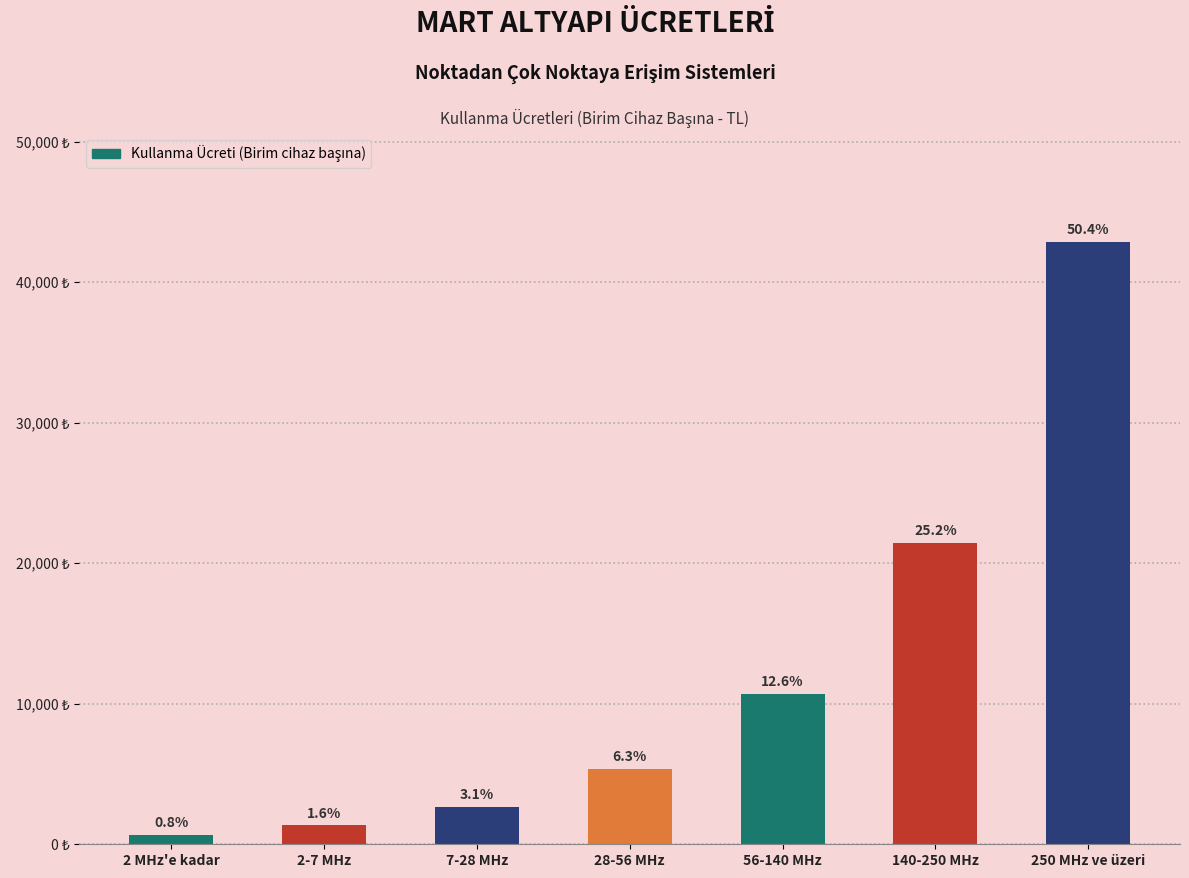

What is the change in value from 2 MHz'e kadar to 250 MHz ve üzeri?

+42219.2